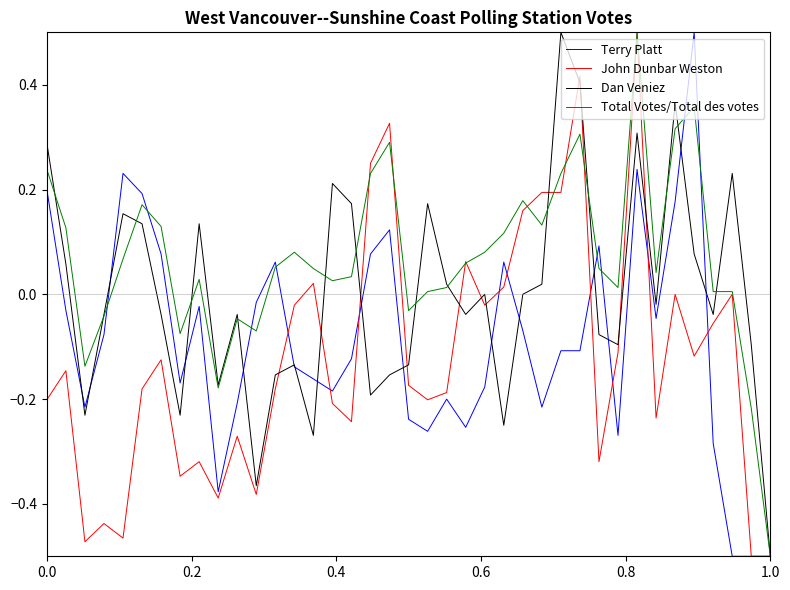

Which series has the largest total across all categories?

Total Votes/Total des votes